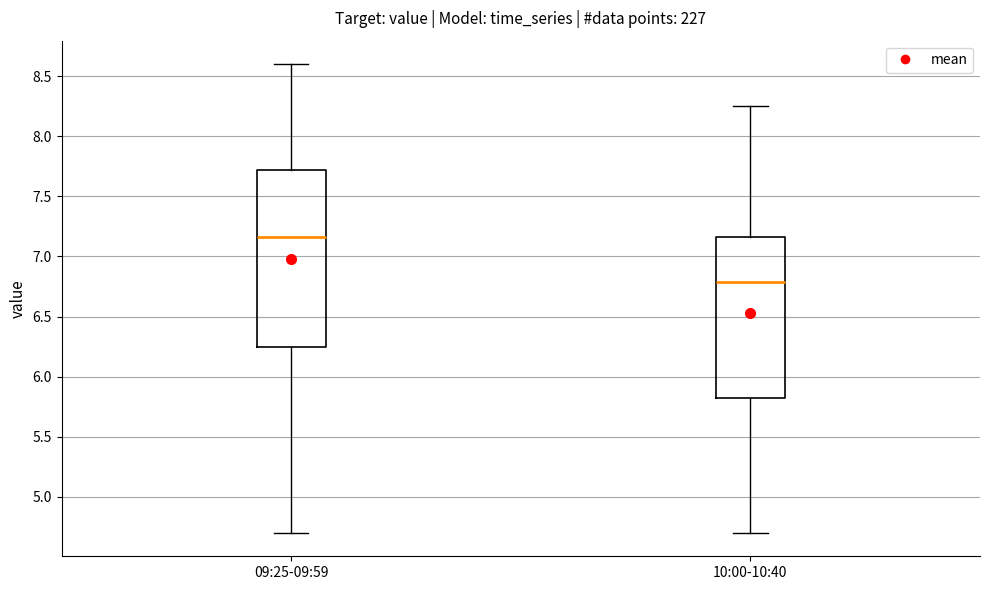

Reading left to right, read every box against the y-axis: the position of its median line, the range the box covers, and the ends of its whiskers. The values are not printed on the chart, so give them approximately, as read against the axis.

09:25-09:59: median 7.15, box 6.25 to 7.70, whiskers 4.70 to 8.60
10:00-10:40: median 6.80, box 5.80 to 7.15, whiskers 4.70 to 8.25